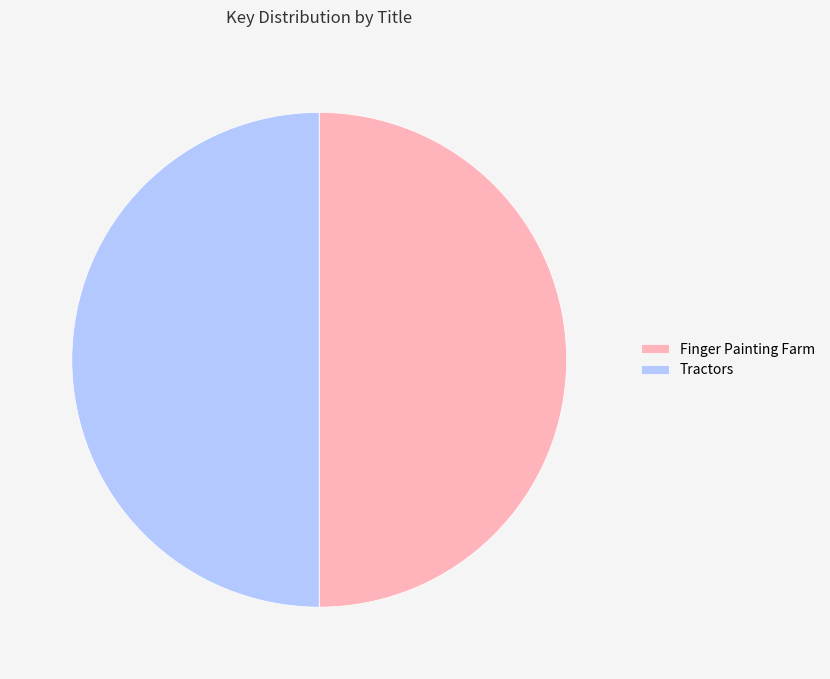

Do Finger Painting Farm and Tractors together represent more than half of the pie?

Yes